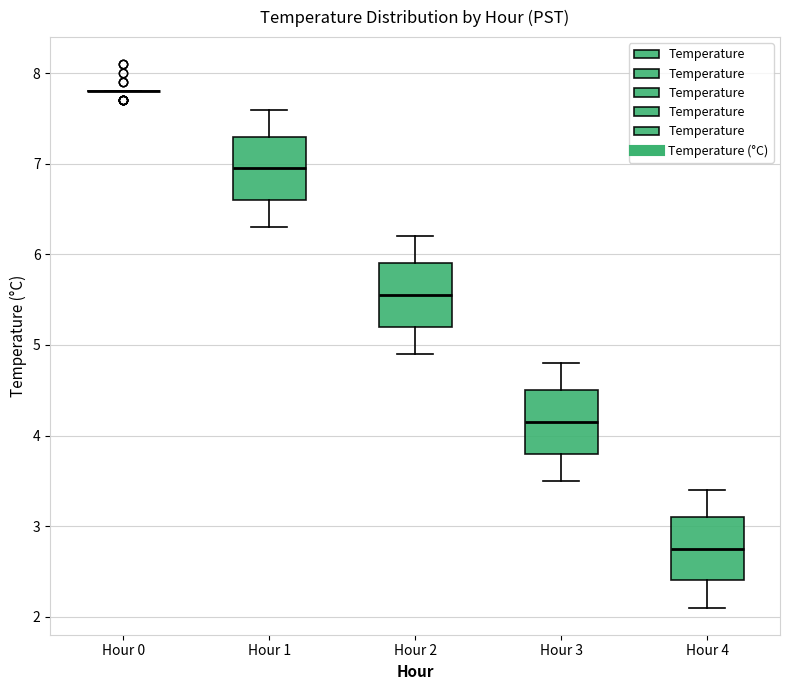

Where is the upper edge of the box for Hour 2 on the y-axis? The values are not printed on the chart, so give them approximately, as read against the axis.

5.9